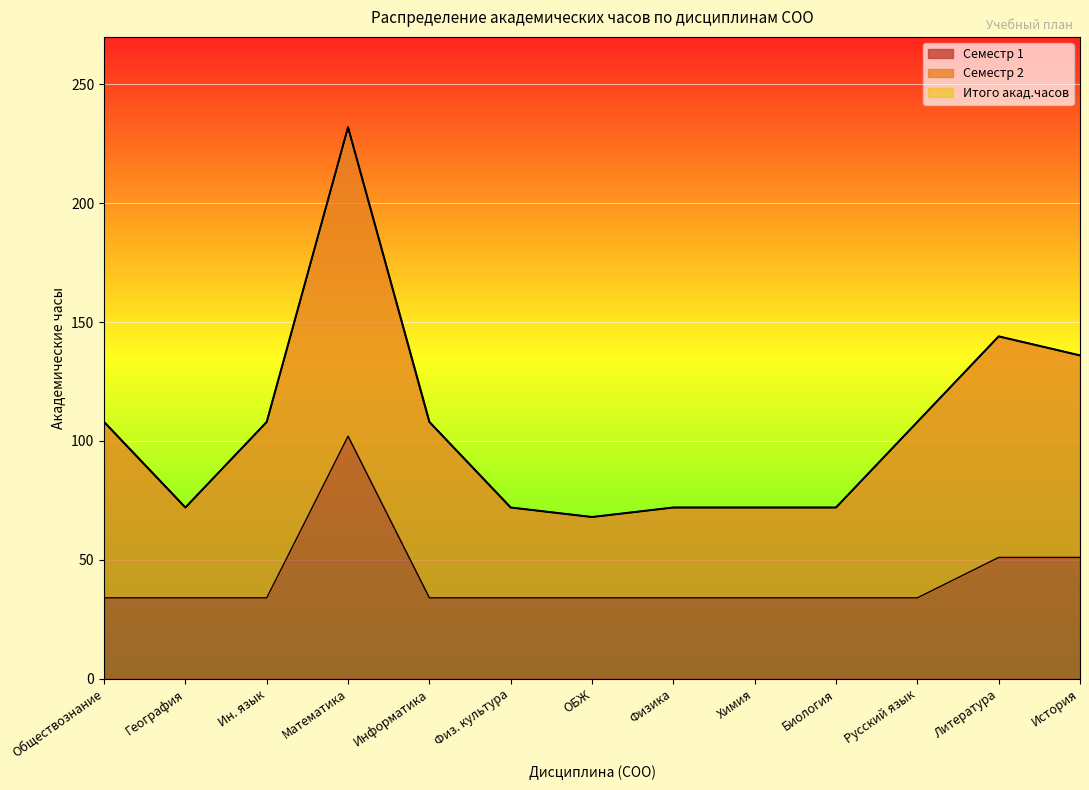

What is the value of the Итого акад.часов point at the 11th from the left?

108